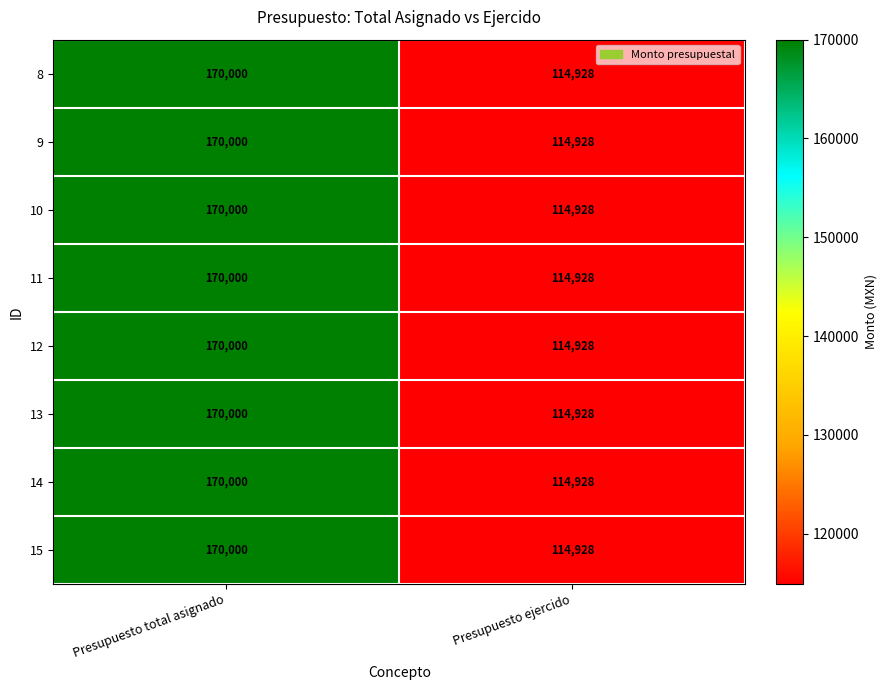

Reading left to right, what are all the values shown in this chart?

8: Presupuesto total asignado=170000	Presupuesto ejercido=114928
9: Presupuesto total asignado=170000	Presupuesto ejercido=114928
10: Presupuesto total asignado=170000	Presupuesto ejercido=114928
11: Presupuesto total asignado=170000	Presupuesto ejercido=114928
12: Presupuesto total asignado=170000	Presupuesto ejercido=114928
13: Presupuesto total asignado=170000	Presupuesto ejercido=114928
14: Presupuesto total asignado=170000	Presupuesto ejercido=114928
15: Presupuesto total asignado=170000	Presupuesto ejercido=114928